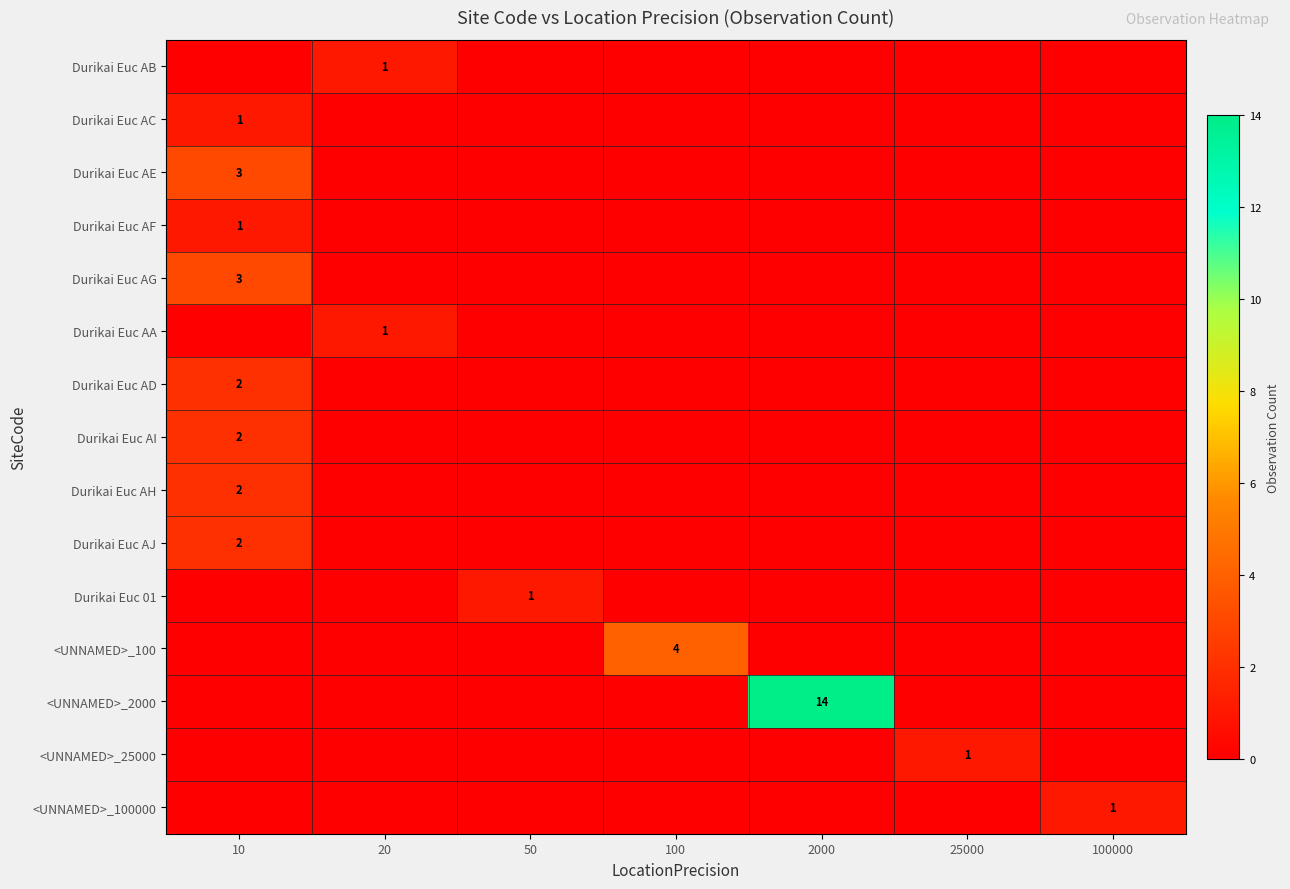

The Durikai Euc AB series shows 0 at 100000. True or false?

True